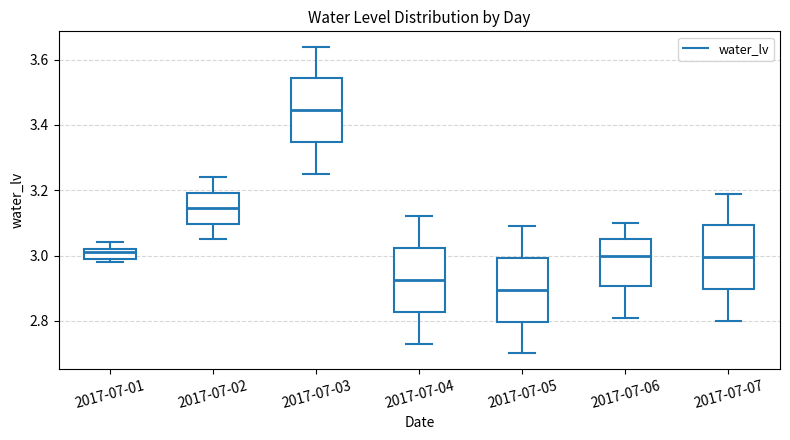

Where does the lower whisker of the box for 2017-07-03 end on the y-axis? The values are not printed on the chart, so give them approximately, as read against the axis.

3.26